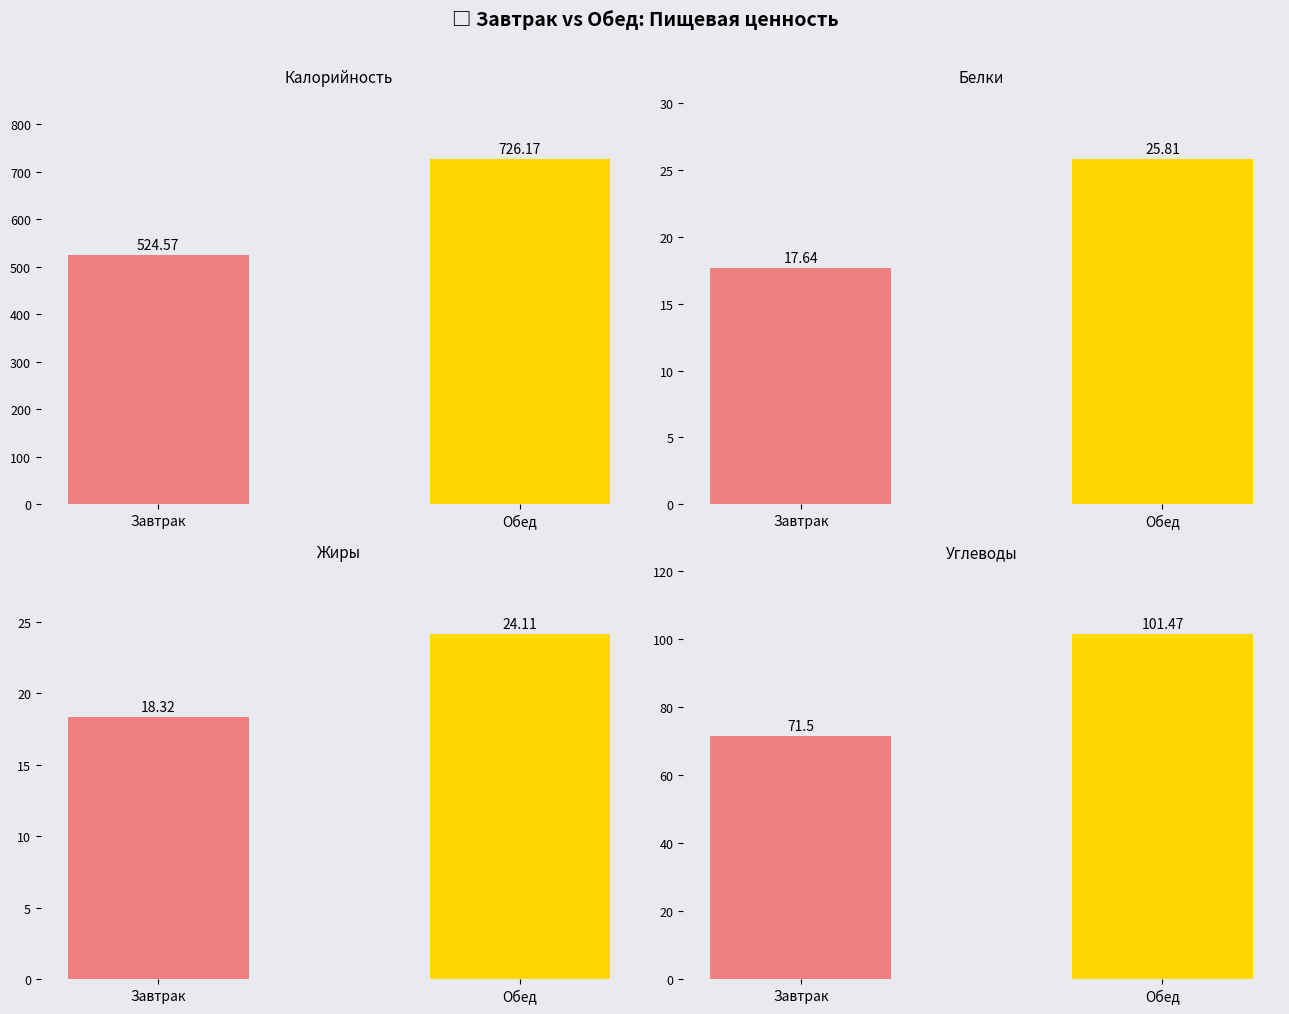

At Завтрак, list the series in order from smallest to largest.

Белки, Жиры, Углеводы, Калорийность